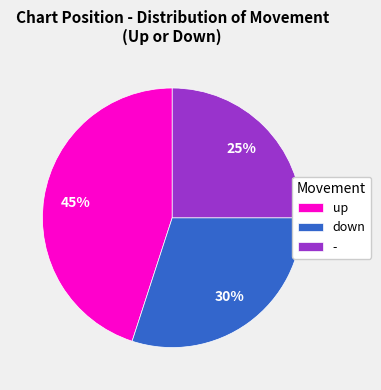

Is the sum of down and up greater than half?

Yes